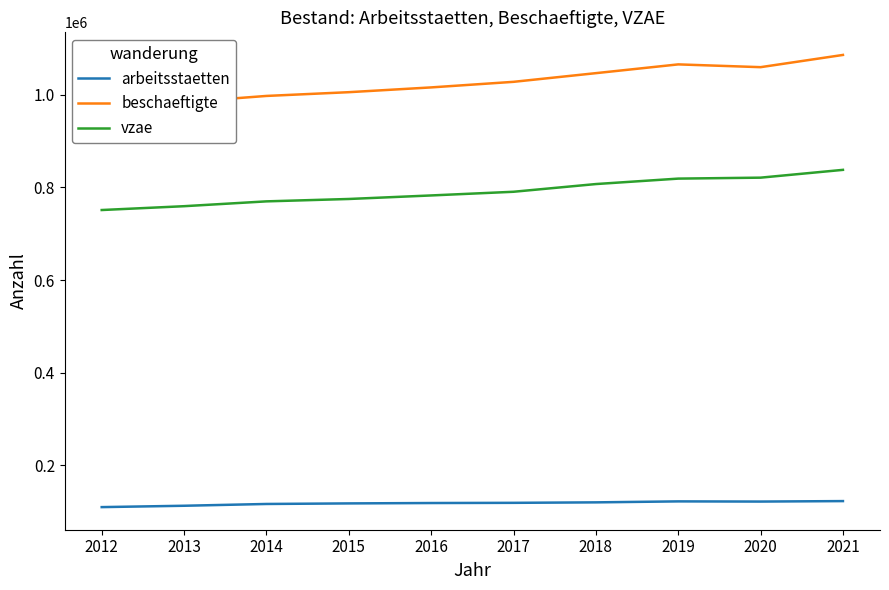

Which series has the largest total across all categories?

beschaeftigte